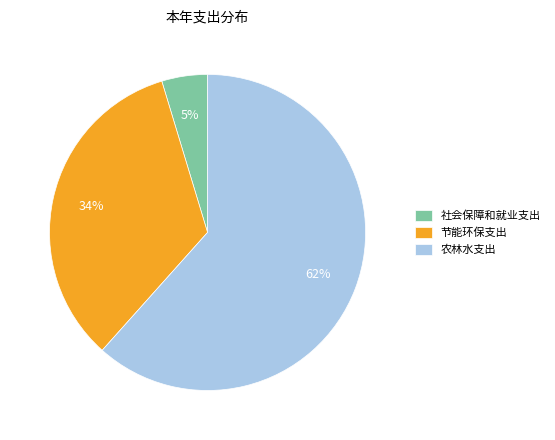

To the nearest percent, what percentage of the pie is 节能环保支出?

34%